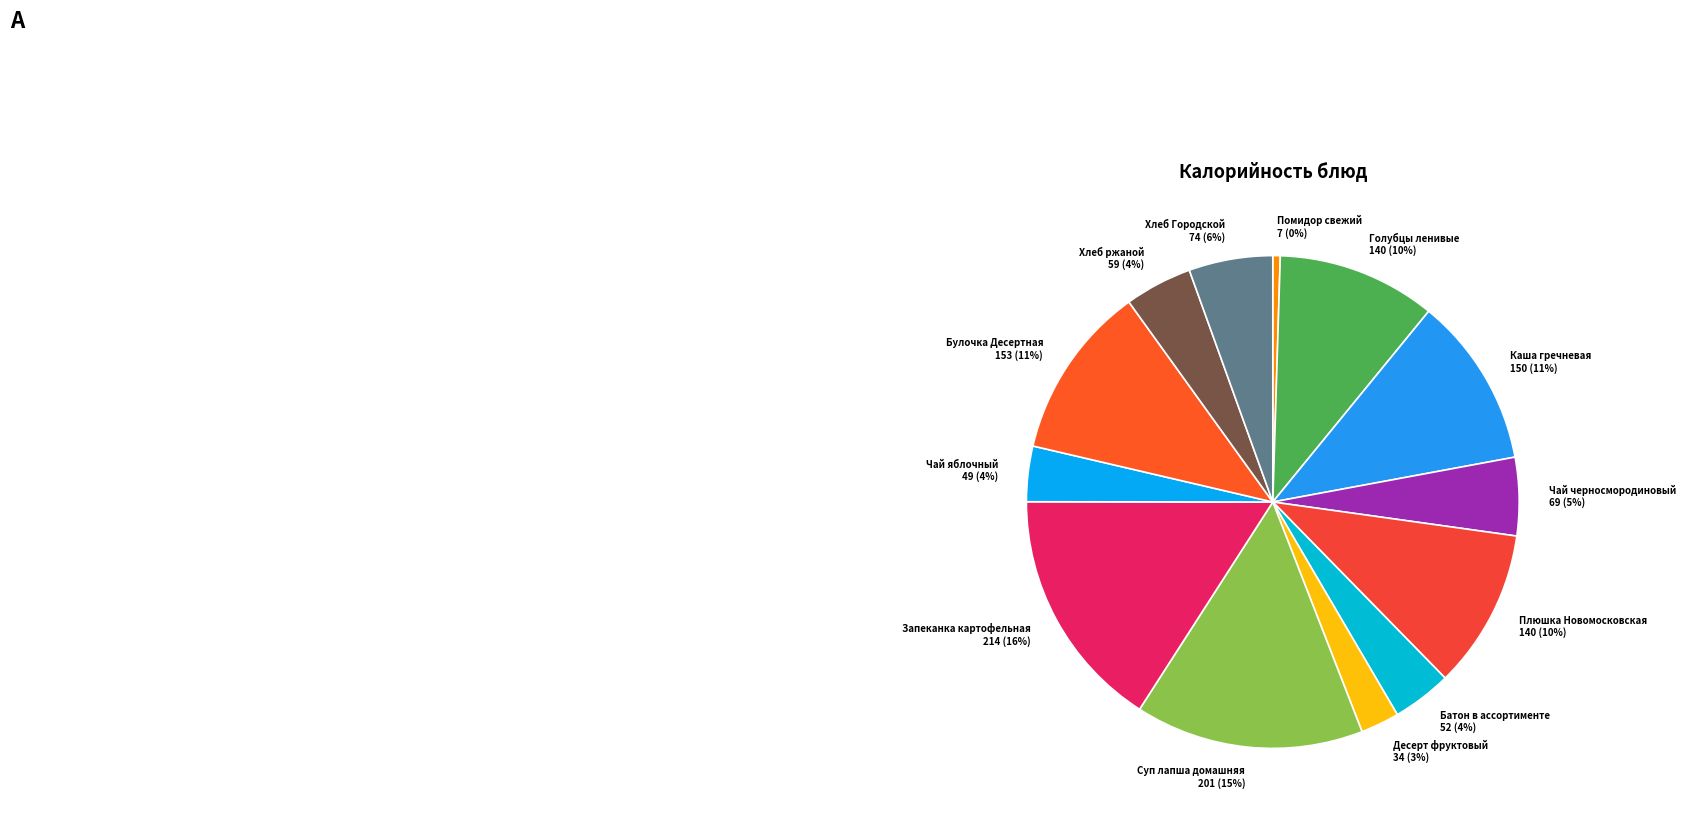

Is the sum of Хлеб Городской and Десерт фруктовый greater than half?

No